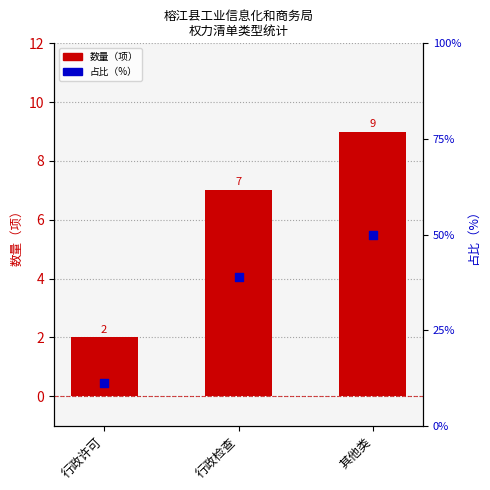

At how many categories does at least one series exceed 36?

2